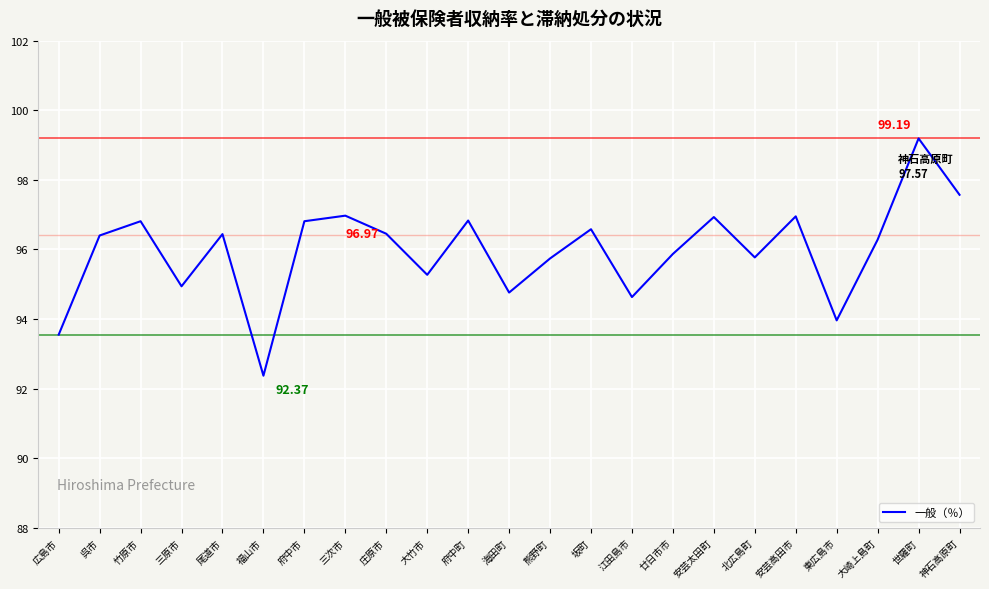

Which label corresponds to the largest value in the chart?

世羅町